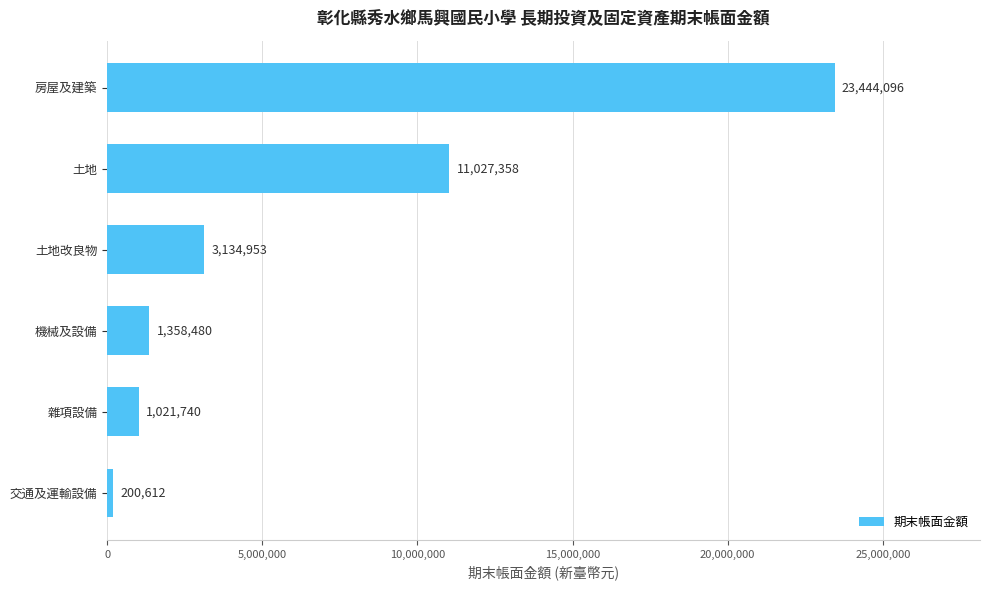

What is the difference between the values at 交通及運輸設備 and 房屋及建築?

23243484